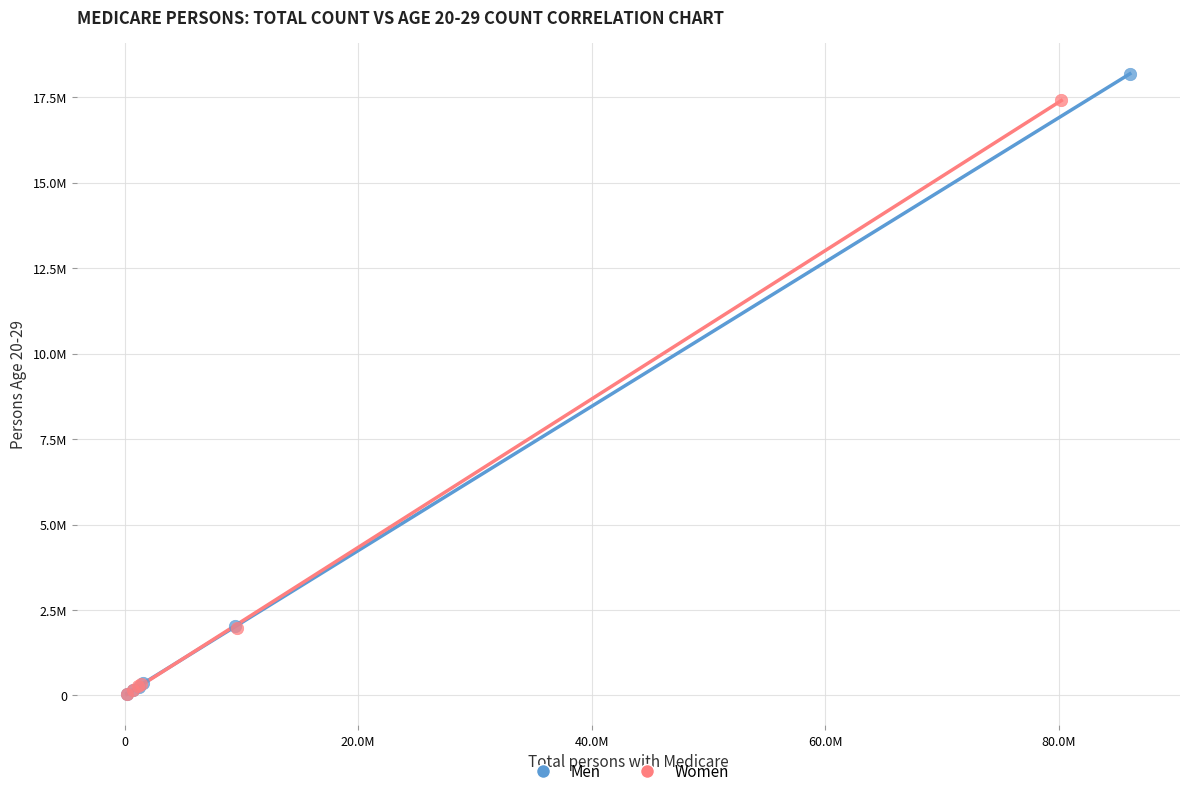

What are all the series names shown in the legend?

Men, Women